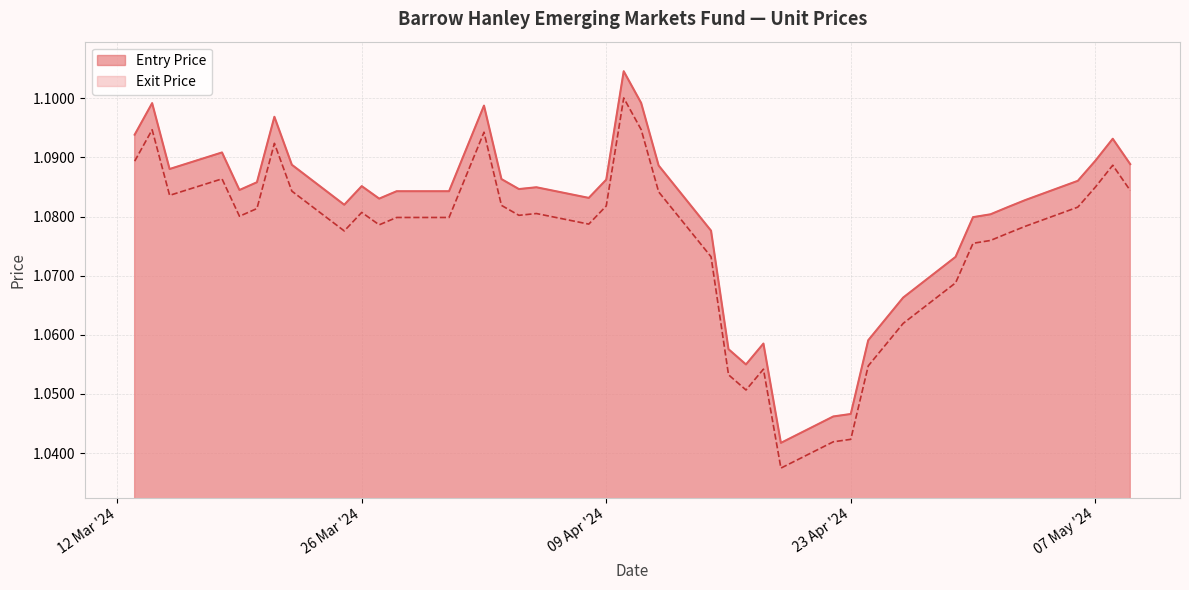

True or false: Entry Price has more than 2 interior local peaks.

True